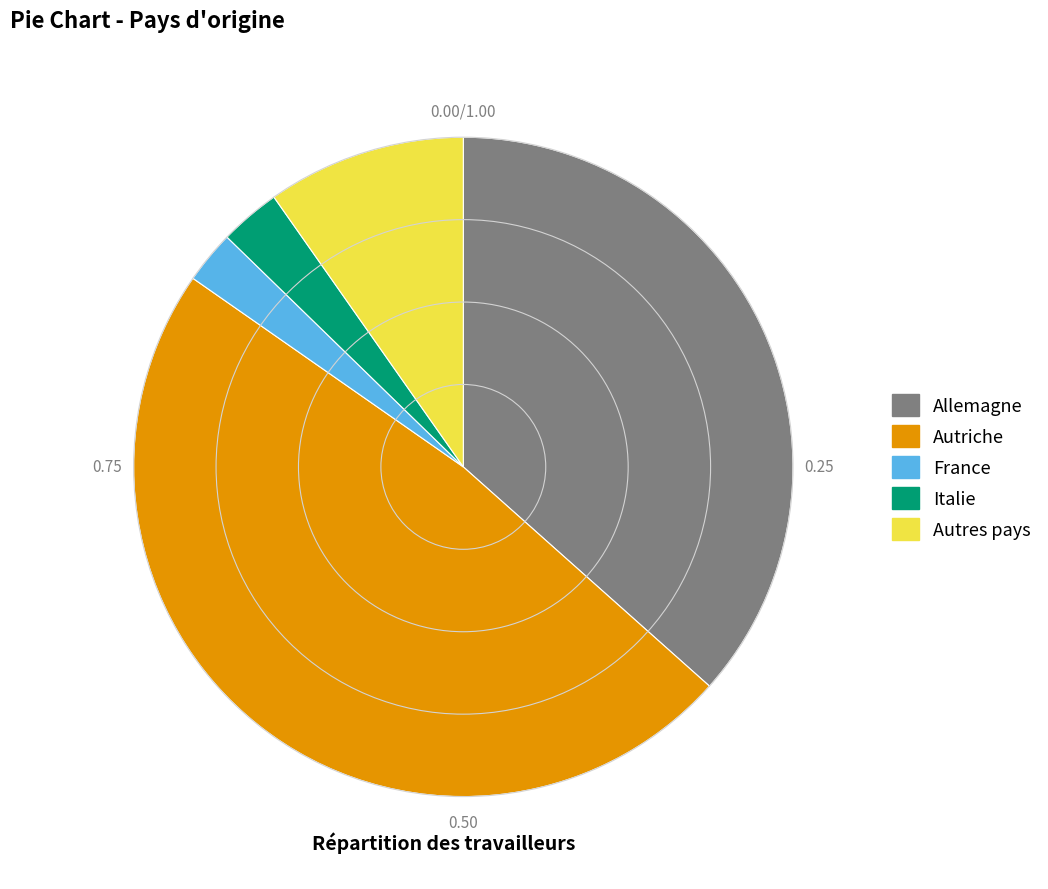

Approximately how many times larger is the value at Allemagne compared to Autriche?

0.8